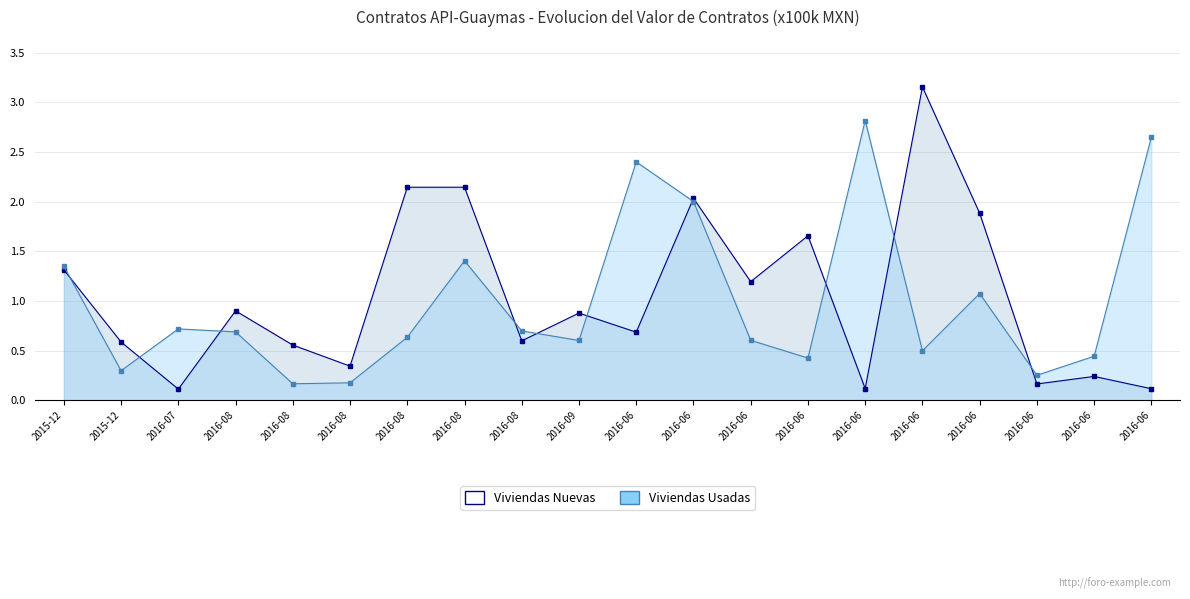

What is the maximum value shown in the chart?

3.2